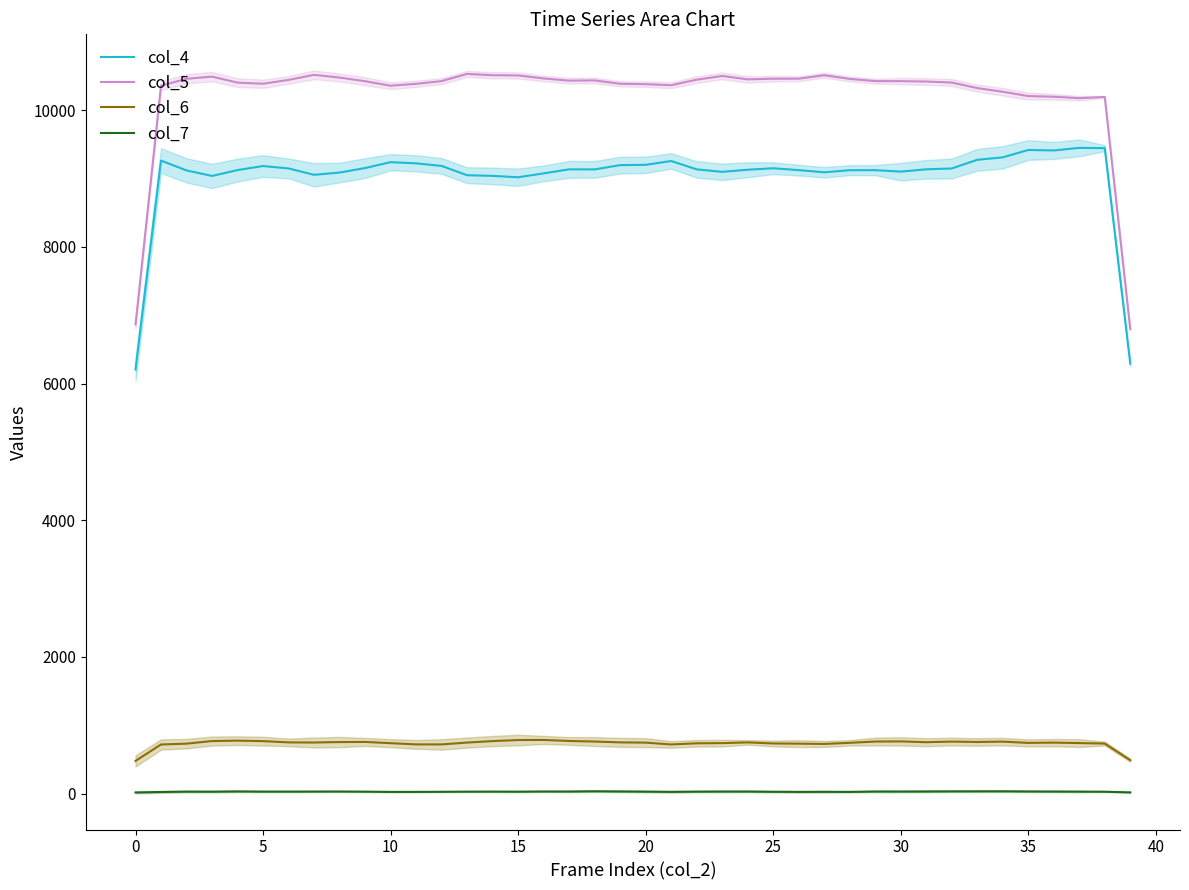

Which series has the largest total across all categories?

col_5